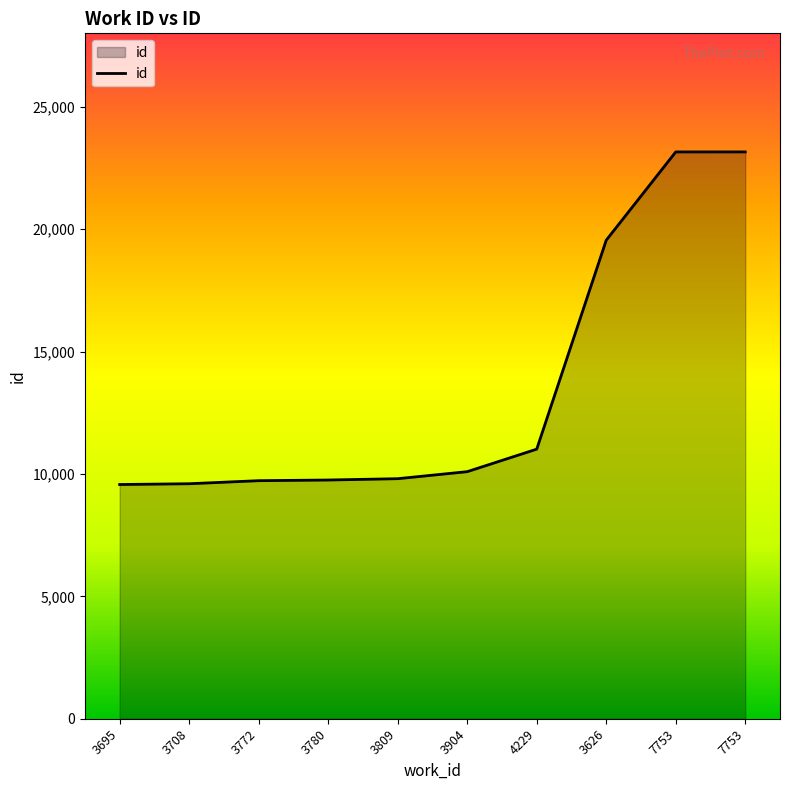

How many lines are shown in the chart?

1